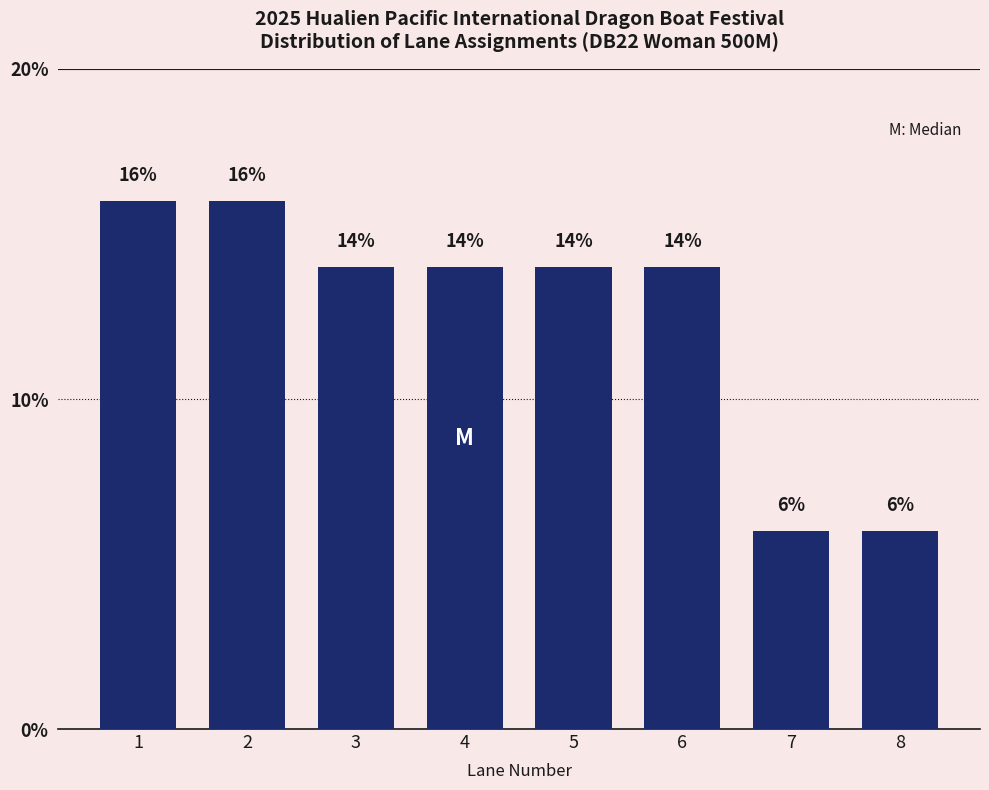

Reading left to right, list all the values displayed in this chart.

1=16.0	2=16.0	3=14.0	4=14.0	5=14.0	6=14.0	7=6.0	8=6.0